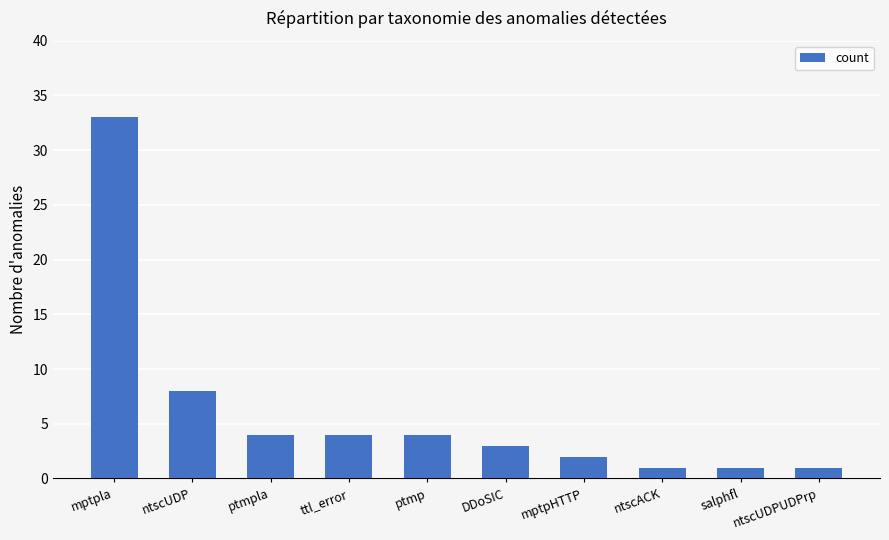

What is the difference between the maximum and minimum values?

32